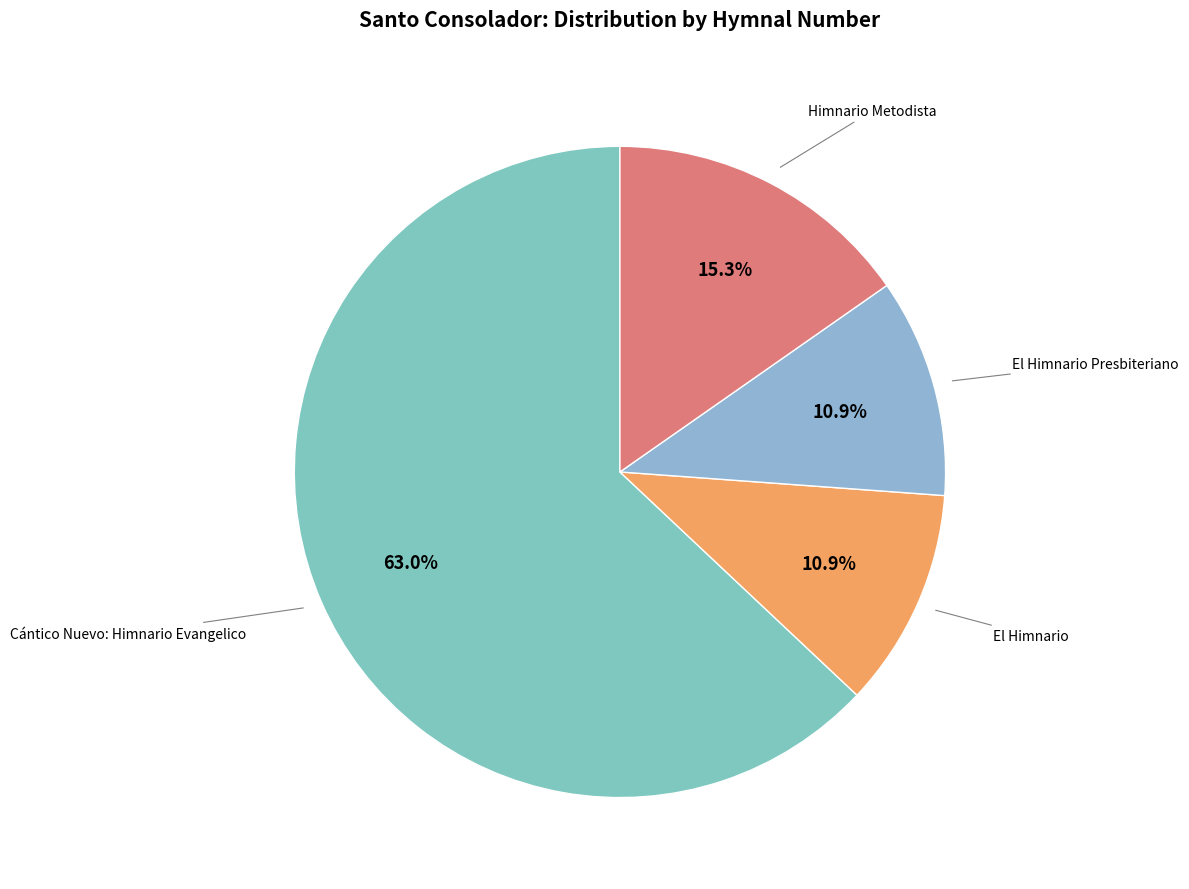

How many segments does this pie chart have?

4